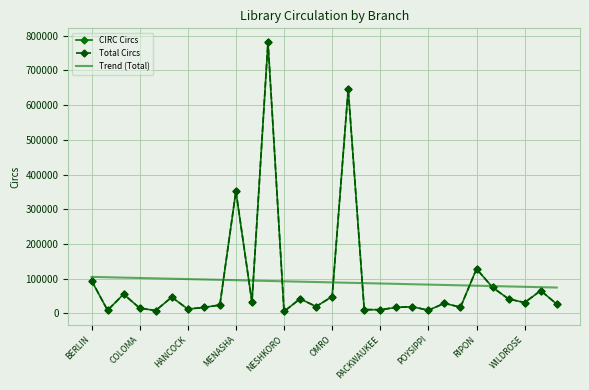

Which series has the largest range (max minus min)?

Total Circs